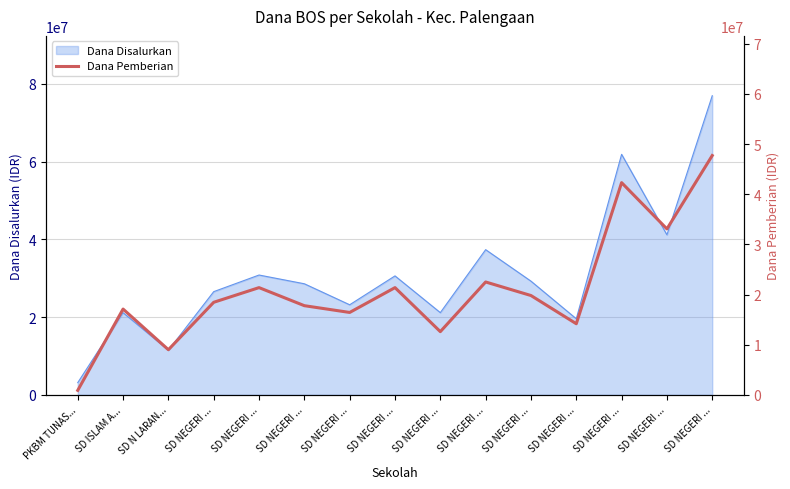

List the labels in order of value, smallest first.

PKBM TUNAS..., SD N LARAN..., SD NEGERI ..., SD NEGERI ..., SD NEGERI ..., SD ISLAM A..., SD NEGERI ..., SD NEGERI ..., SD NEGERI ..., SD NEGERI ..., SD NEGERI ..., SD NEGERI ..., SD NEGERI ..., SD NEGERI ..., SD NEGERI ...